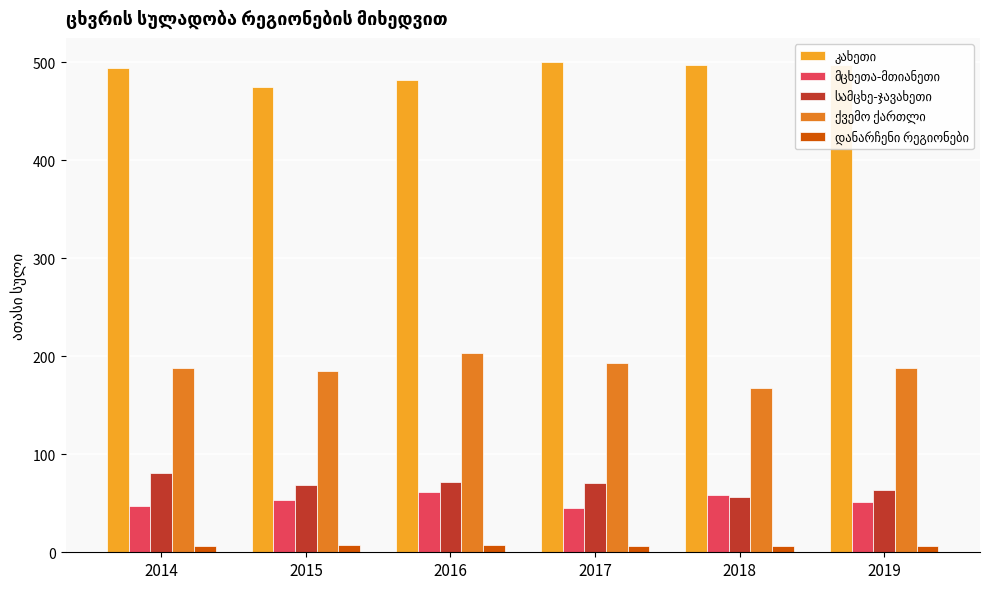

What is the difference between the highest and lowest values at 2017?

493.6